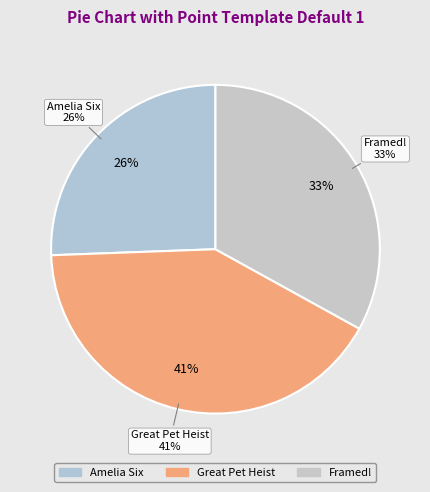

Which category has the biggest portion of the pie?

Great Pet Heist